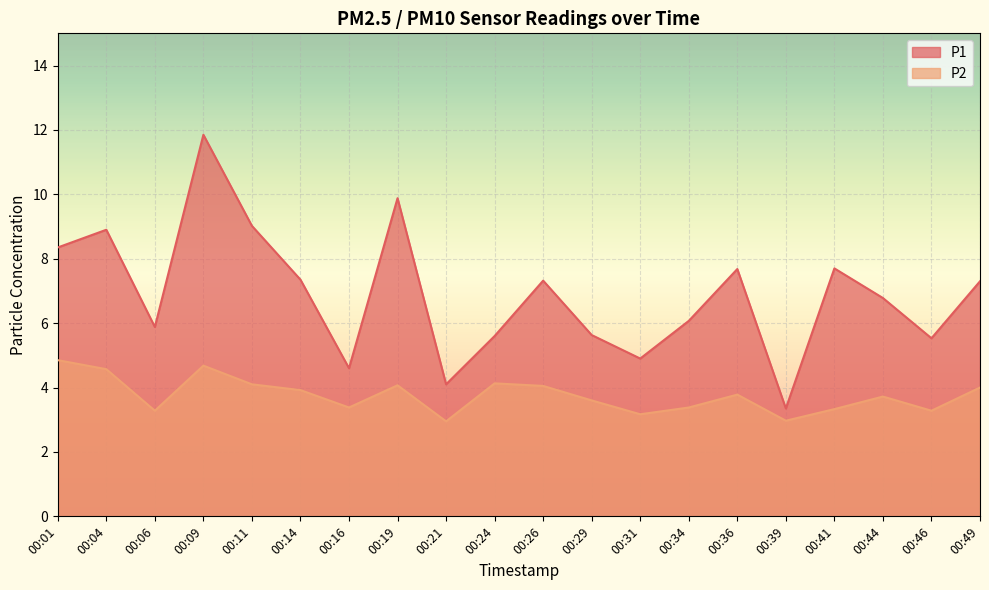

True or false: P1 has a value of 11.8 at 00:09.

True